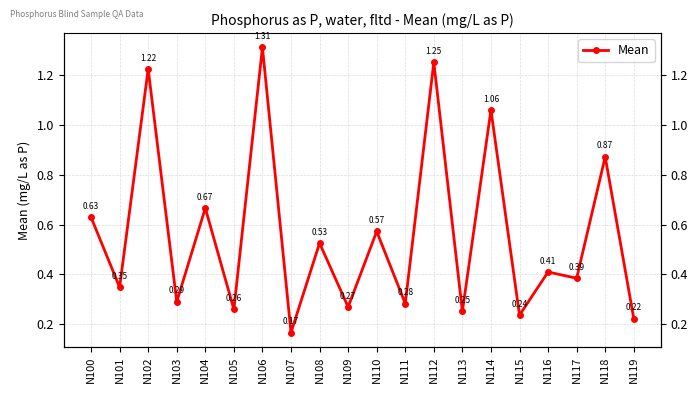

What is the minimum value shown in the chart?

0.2